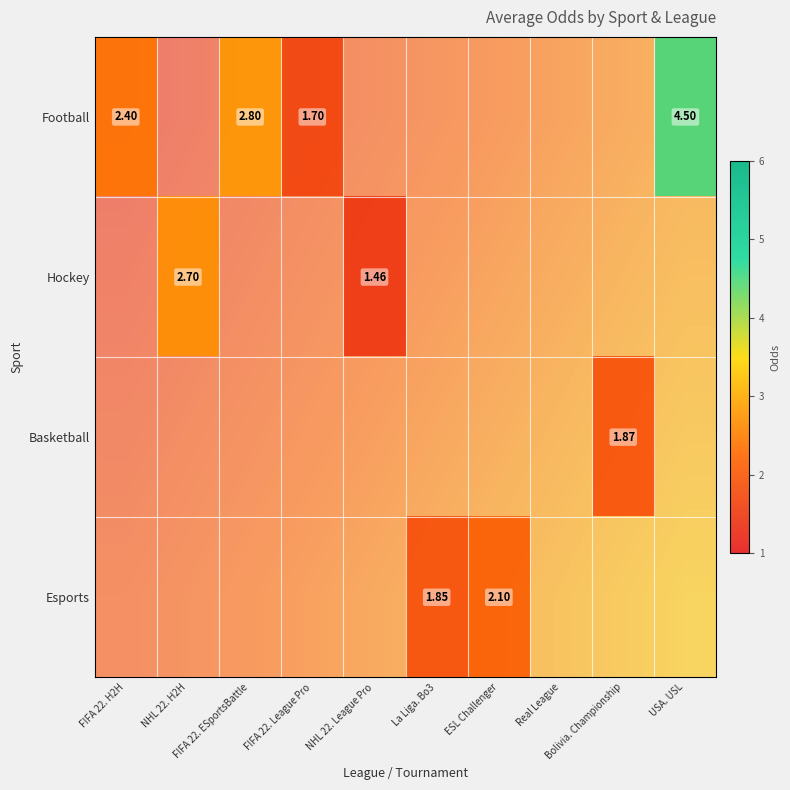

At how many categories does at least one series exceed 2?

5